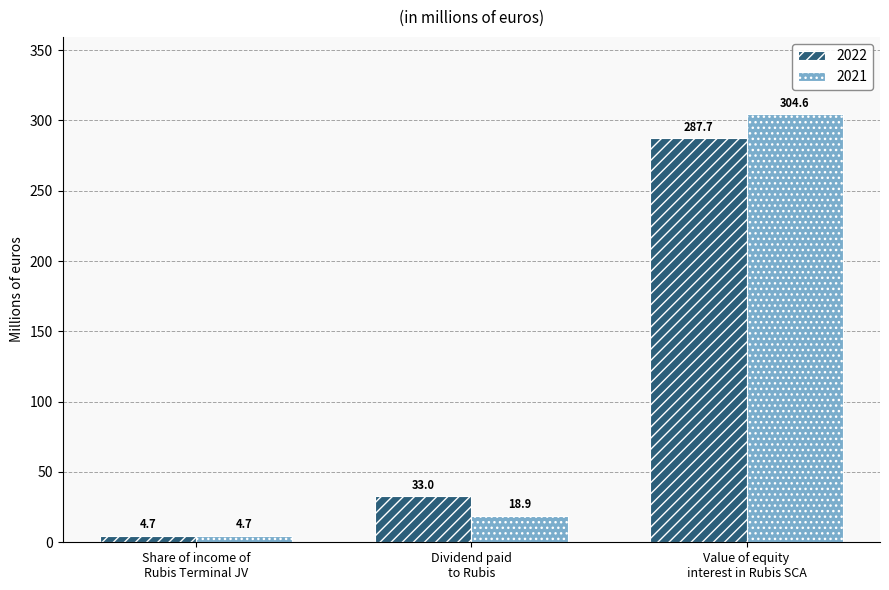

Which series has the largest total across all categories?

2021